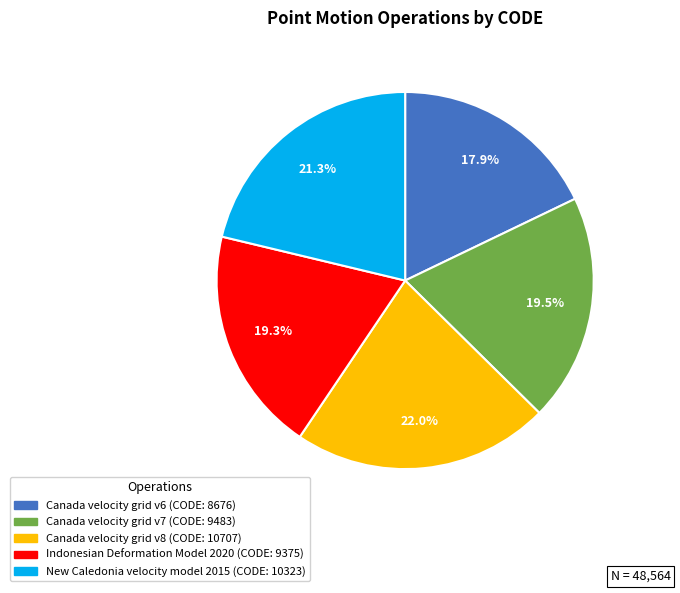

Does Canada velocity grid v7 represent more than half of the total?

No